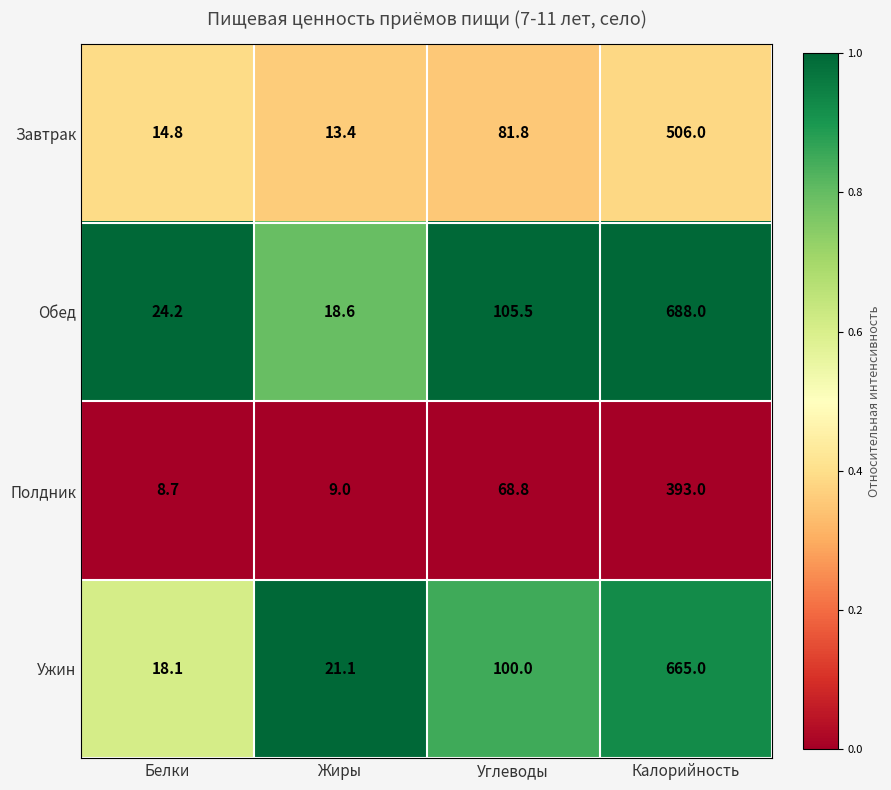

Read the Обед value at Белки.

24.2